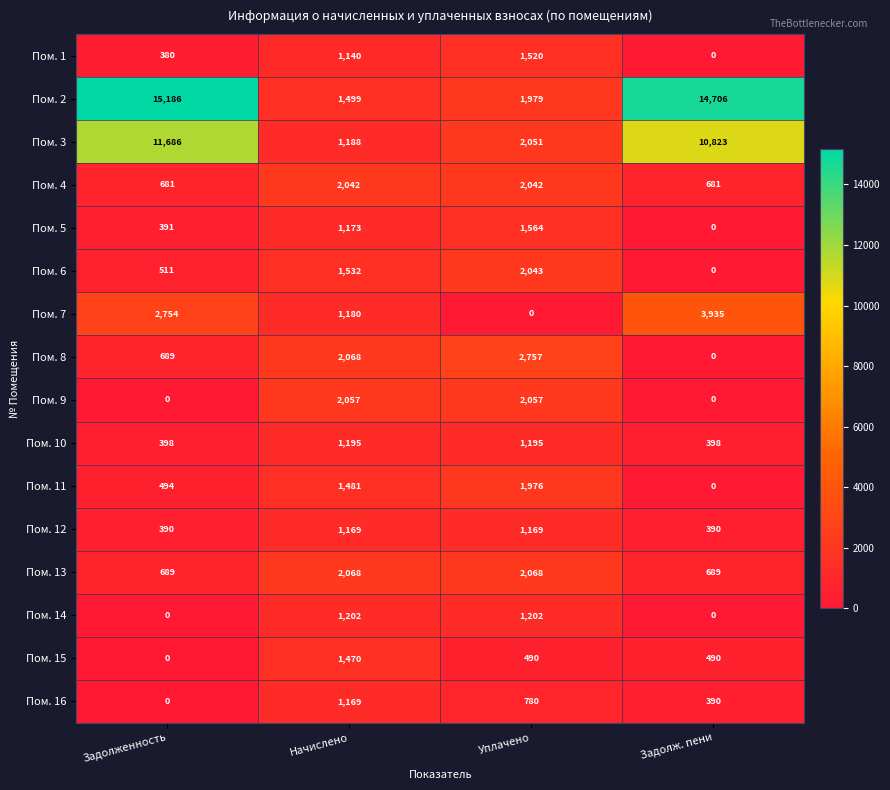

What is the approximate value of Пом. 12 at Задолж. пени?

390